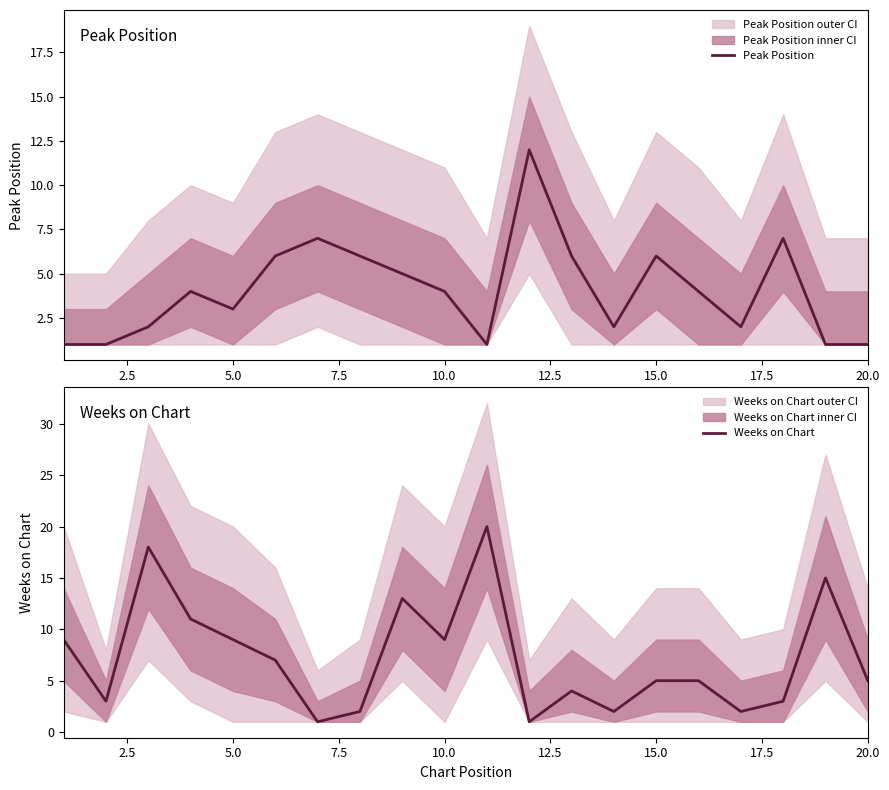

True or false: Peak Position has a value of 11 at 15.0.

False